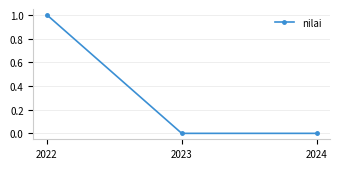

How many categories are shown in the chart?

3